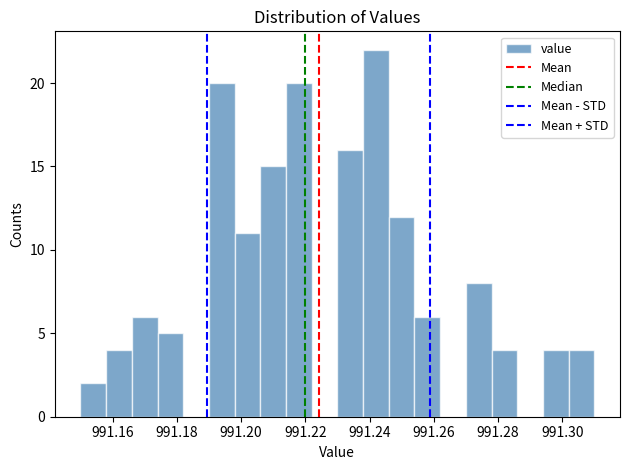

Reading left to right, transcribe this chart: for each bar, give the range it covers on the x-axis and its height. The values are not printed on the chart, so give them approximately, as read against the axis.

991.150 to 991.158: 2
991.158 to 991.166: 4
991.166 to 991.174: 6
991.174 to 991.182: 5
991.182 to 991.190: 0
991.190 to 991.198: 20
991.198 to 991.206: 11
991.206 to 991.214: 15
991.214 to 991.222: 20
991.222 to 991.230: 0
991.230 to 991.238: 16
991.238 to 991.246: 22
991.246 to 991.254: 12
991.254 to 991.262: 6
991.262 to 991.270: 0
991.270 to 991.278: 8
991.278 to 991.286: 4
991.286 to 991.294: 0
991.294 to 991.302: 4
991.302 to 991.310: 4